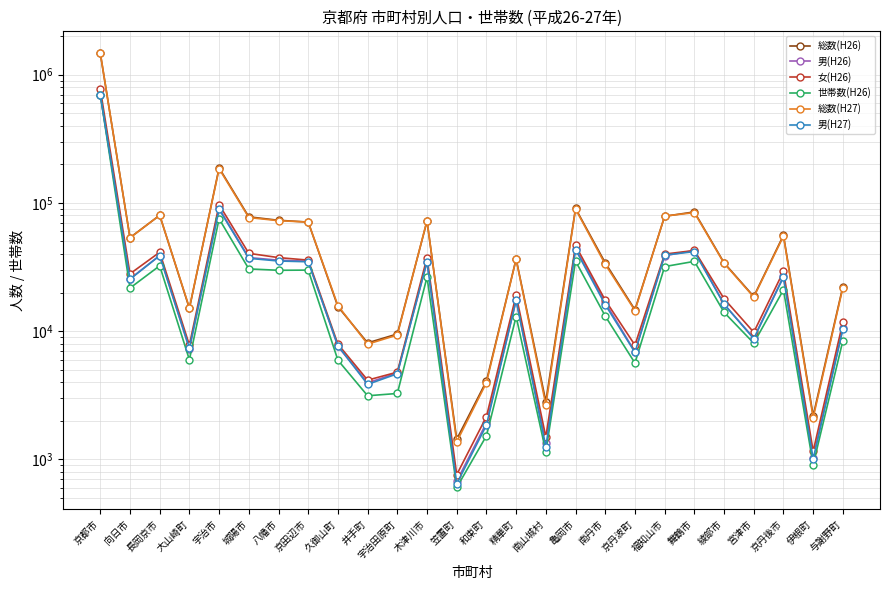

How many lines are shown in the chart?

6